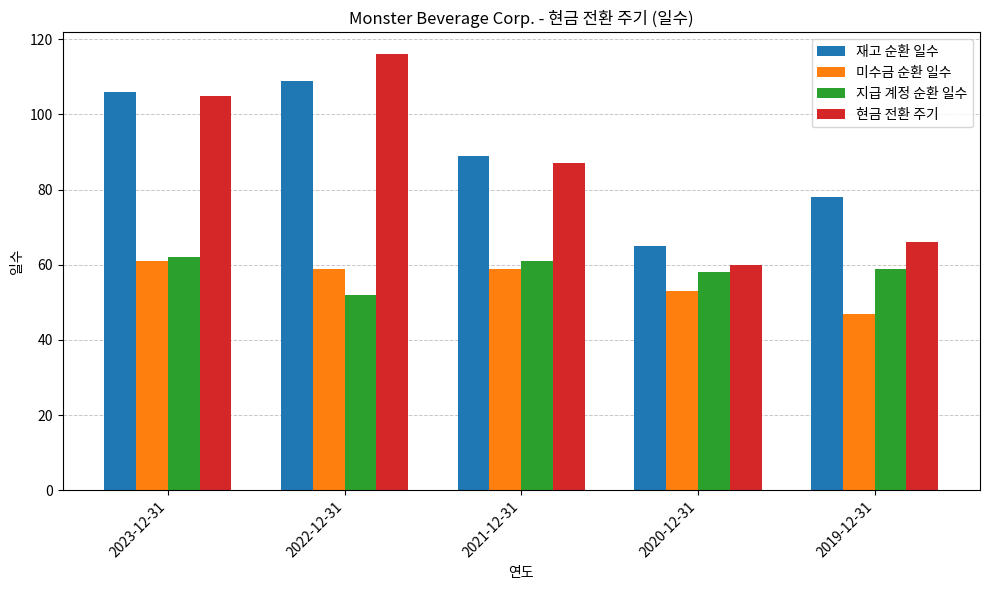

Rank the categories by 현금 전환 주기 value from lowest to highest.

2020-12-31, 2019-12-31, 2021-12-31, 2023-12-31, 2022-12-31